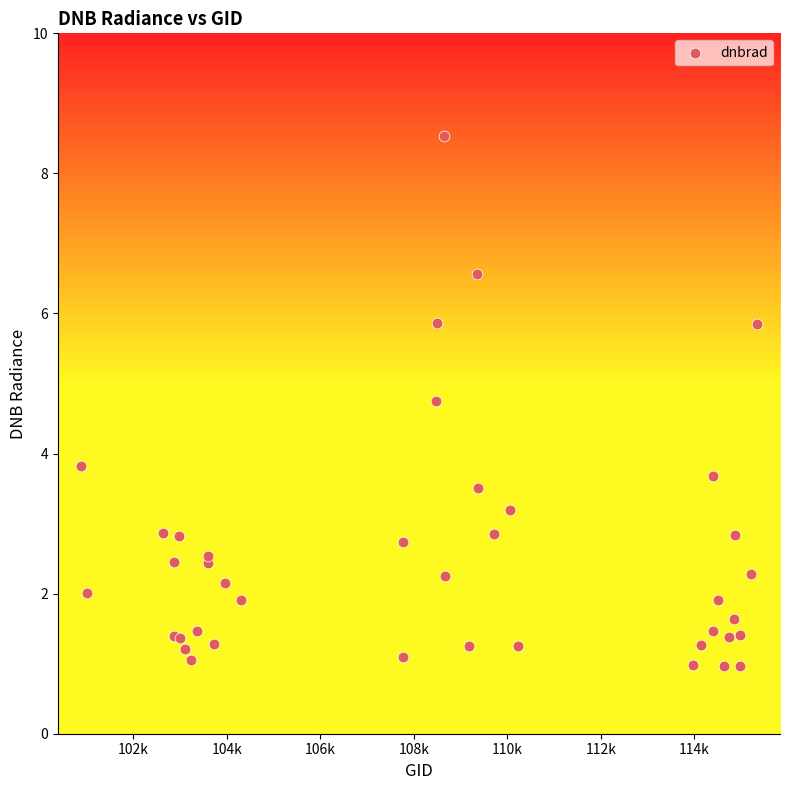

What Y value in the scatter plot is closest to 4?

3.8